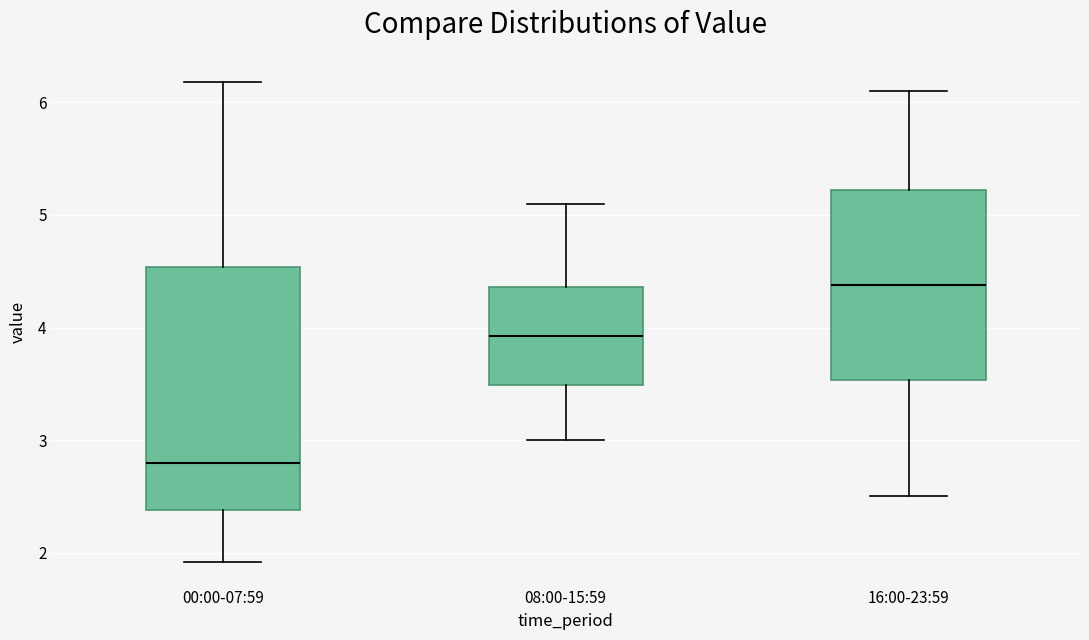

Where is the lower edge of the box for 08:00-15:59 on the y-axis? The values are not printed on the chart, so give them approximately, as read against the axis.

3.5